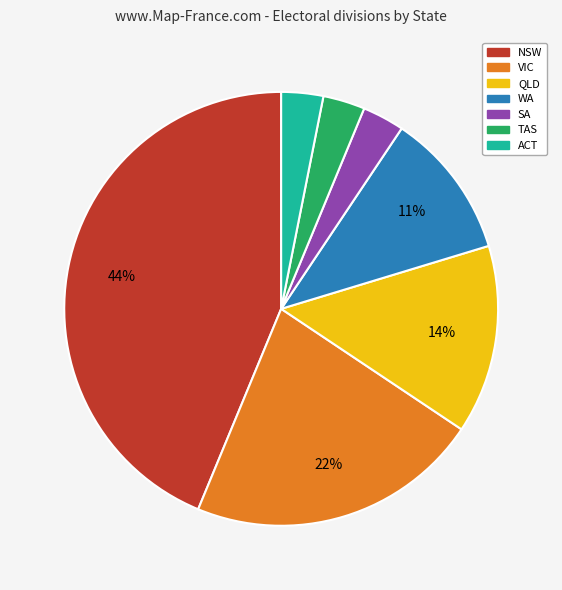

Count the number of slices in the pie.

7